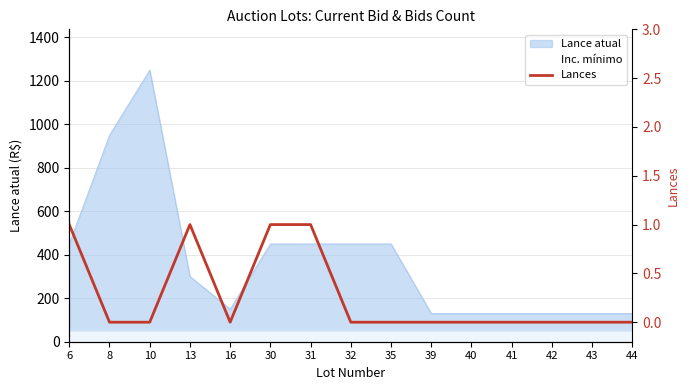

Between 43 and 6, which is larger?

6